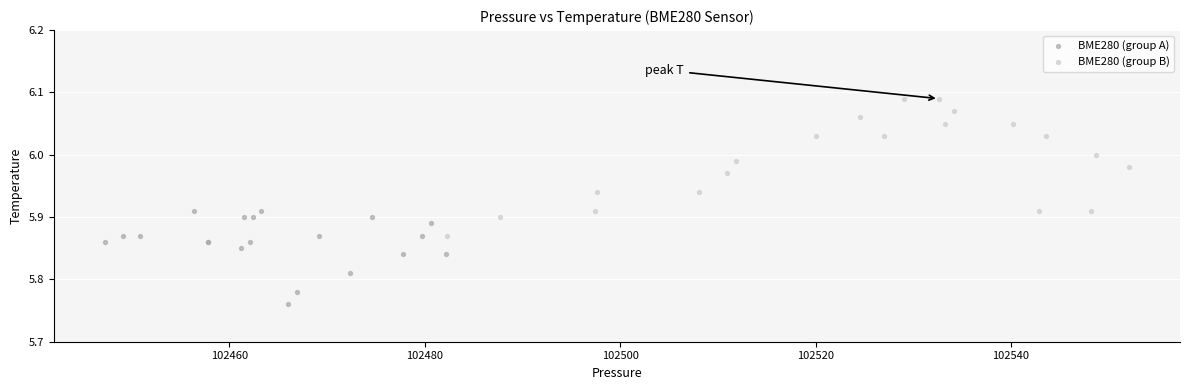

Which series reaches the minimum Y coordinate?

BME280 (group A)